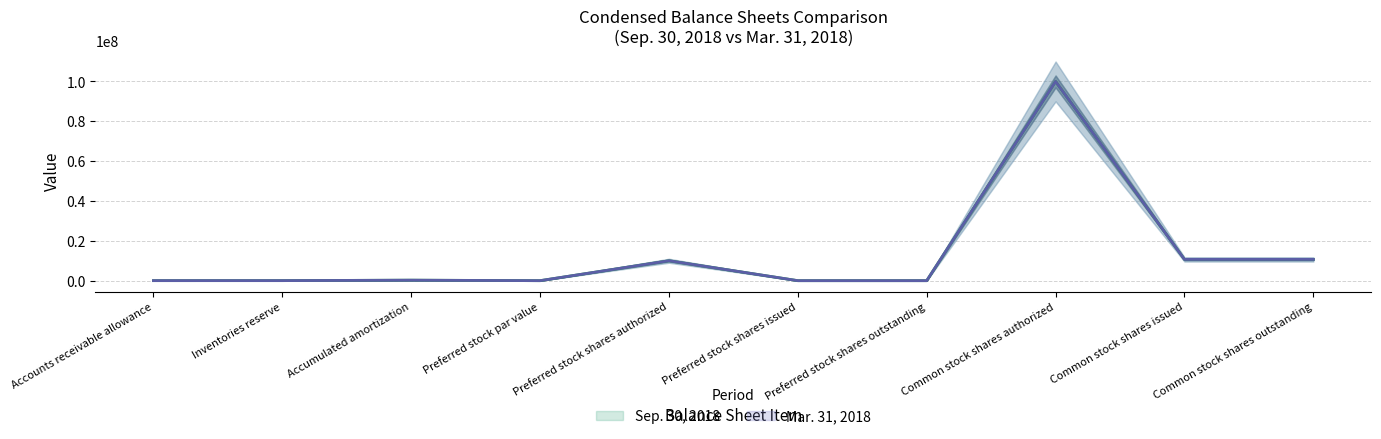

What is the total value across all series at Accumulated amortization?

491953